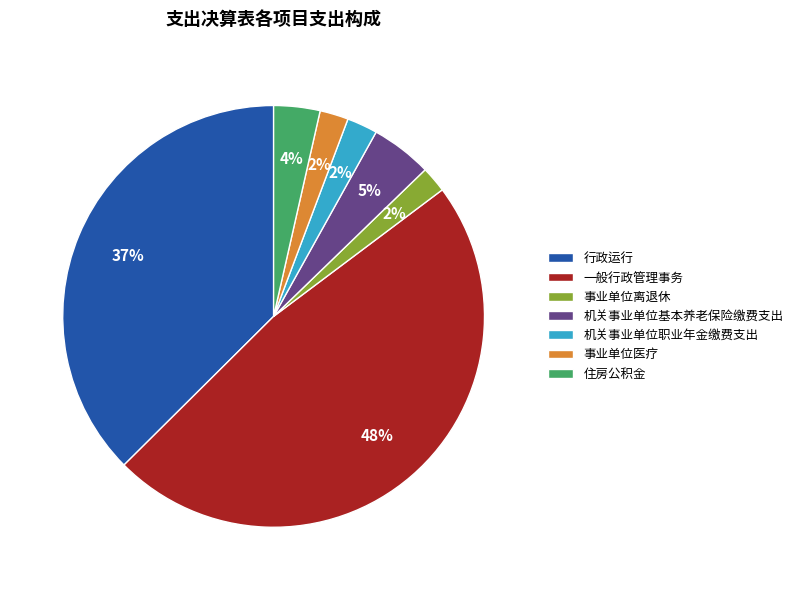

What is the largest slice in the pie chart?

一般行政管理事务